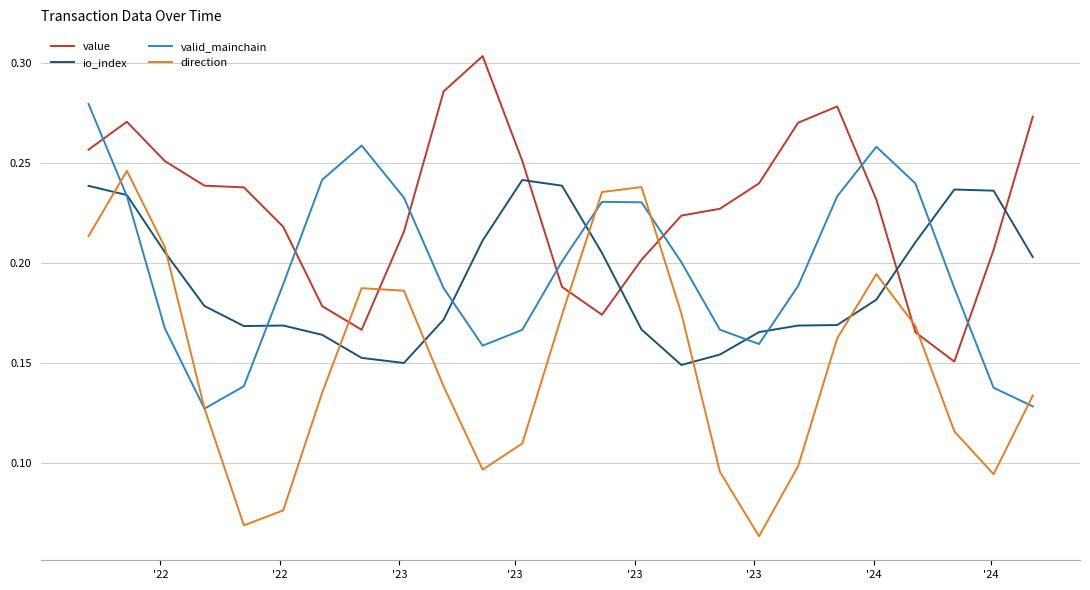

What are all the series names shown in the legend?

value, io_index, valid_mainchain, direction